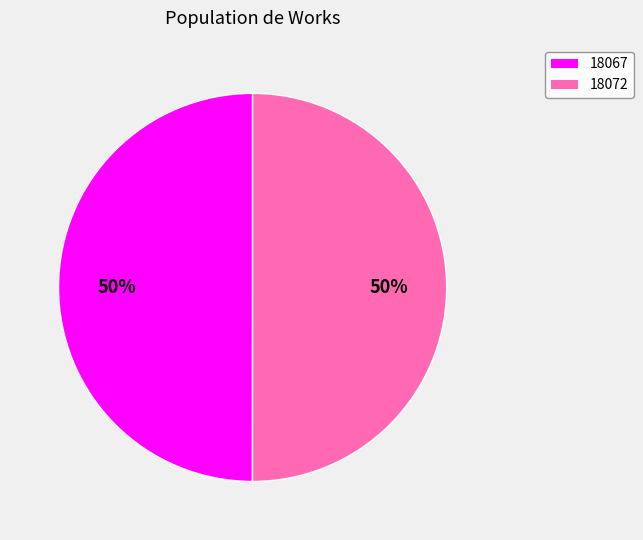

To the nearest percent, what is the average slice percentage?

50%